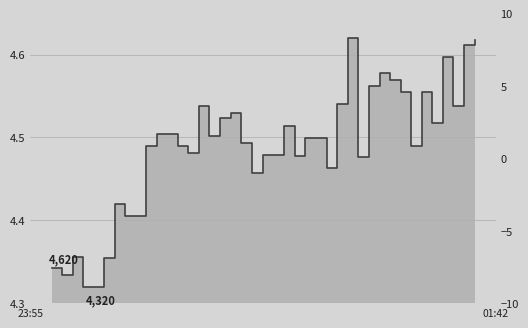

What is the greatest value displayed?

4.6